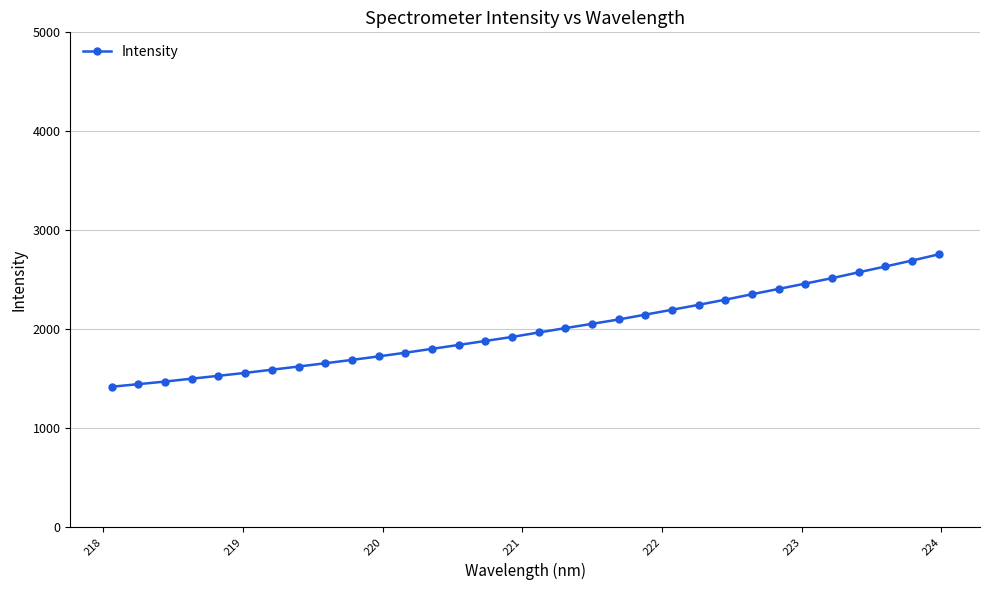

What is the greatest value displayed?

2756.5